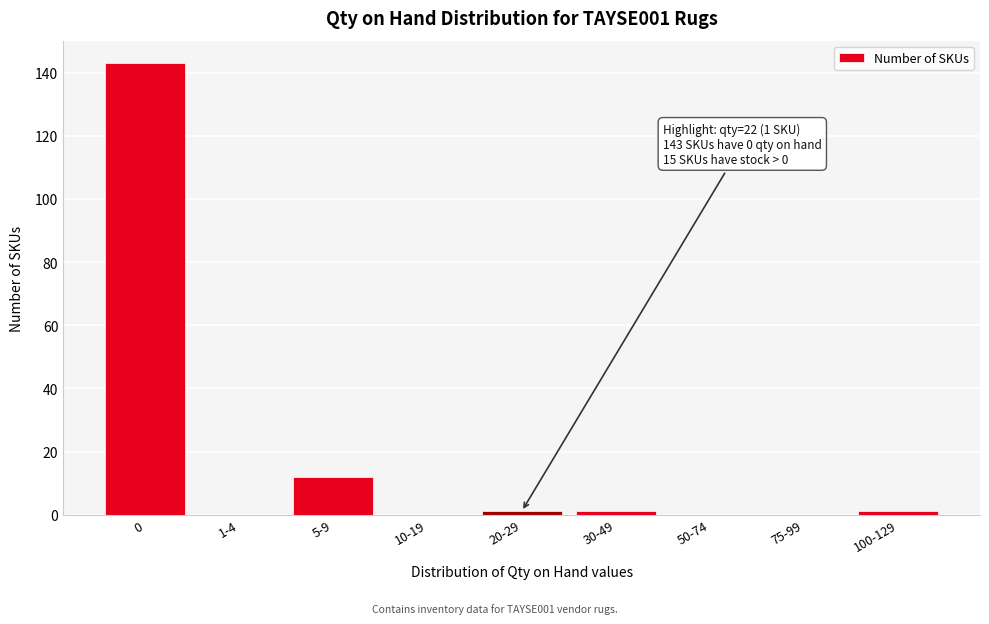

Reading right to left, transcribe all the data shown in this chart.

100-129=1	75-99=0	50-74=0	30-49=1	20-29=1	10-19=0	5-9=12	1-4=0	0=143